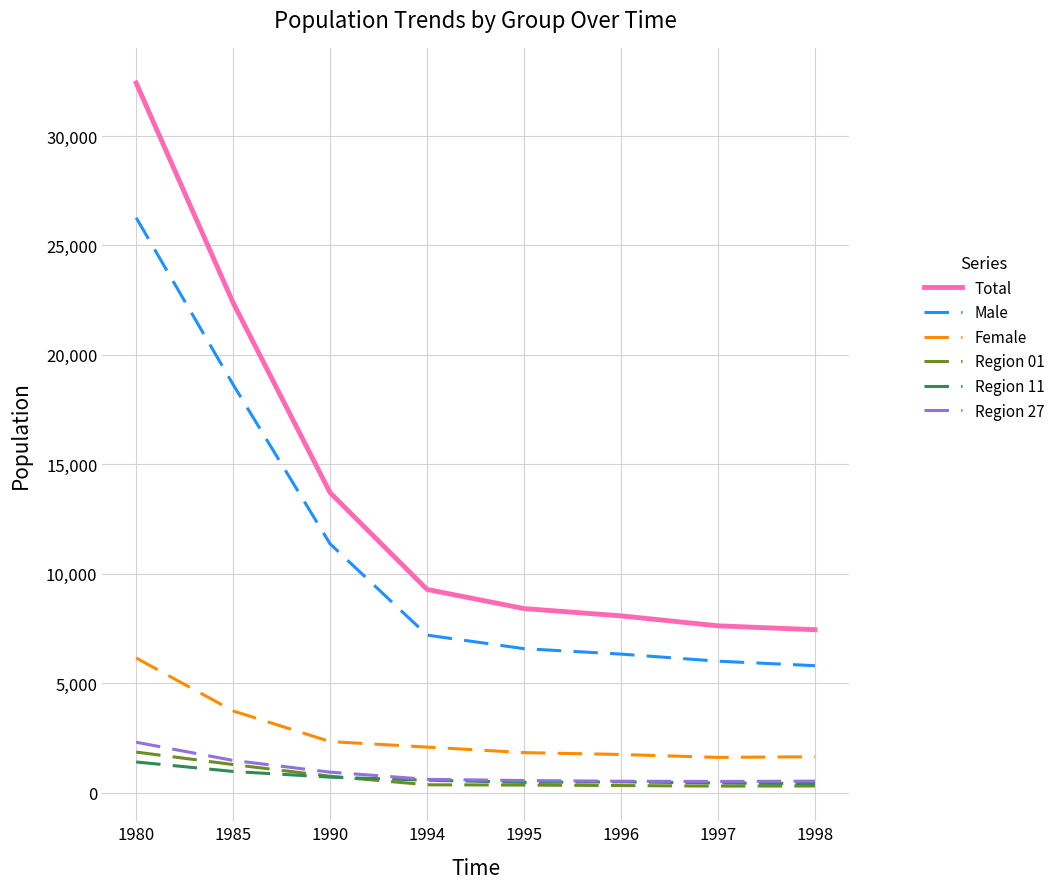

Which series has the widest spread of values?

Total